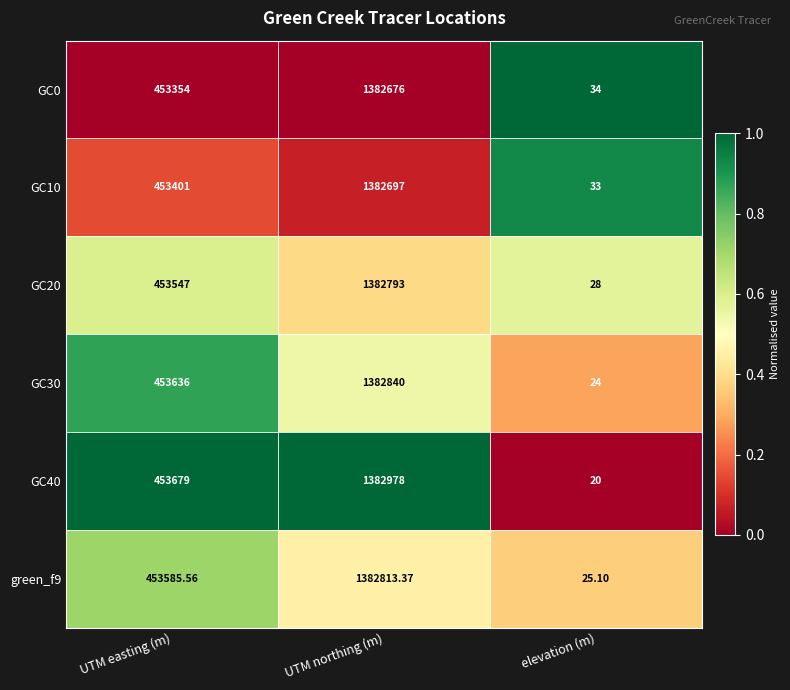

Is the value of GC10 at UTM northing (m) greater than the value of GC0 at UTM easting (m)?

Yes